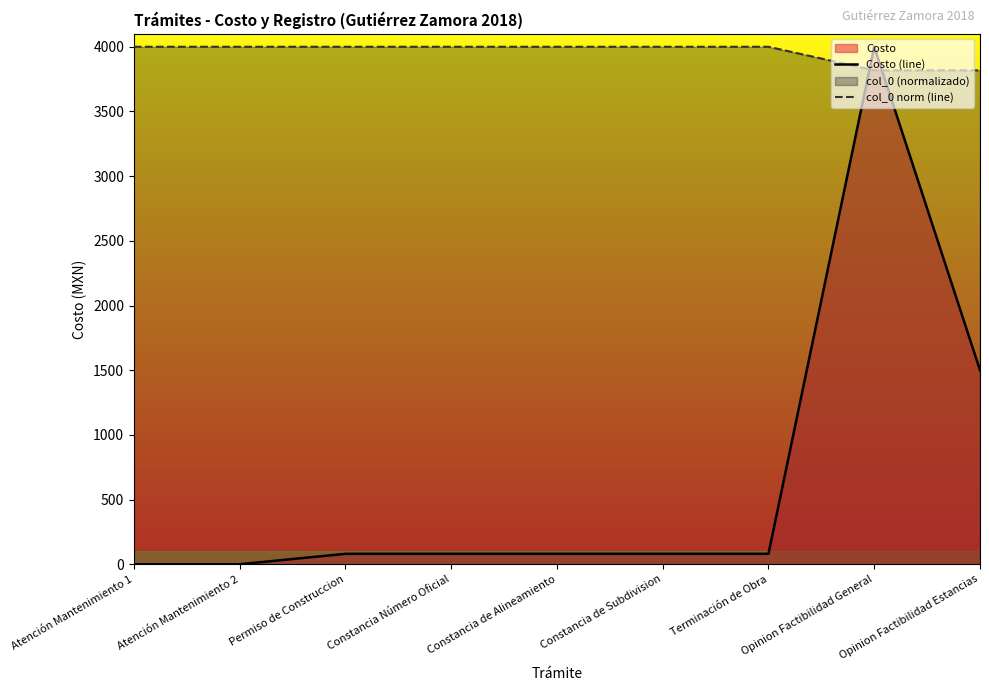

How many values in the Costo (line) series are below 80?

2